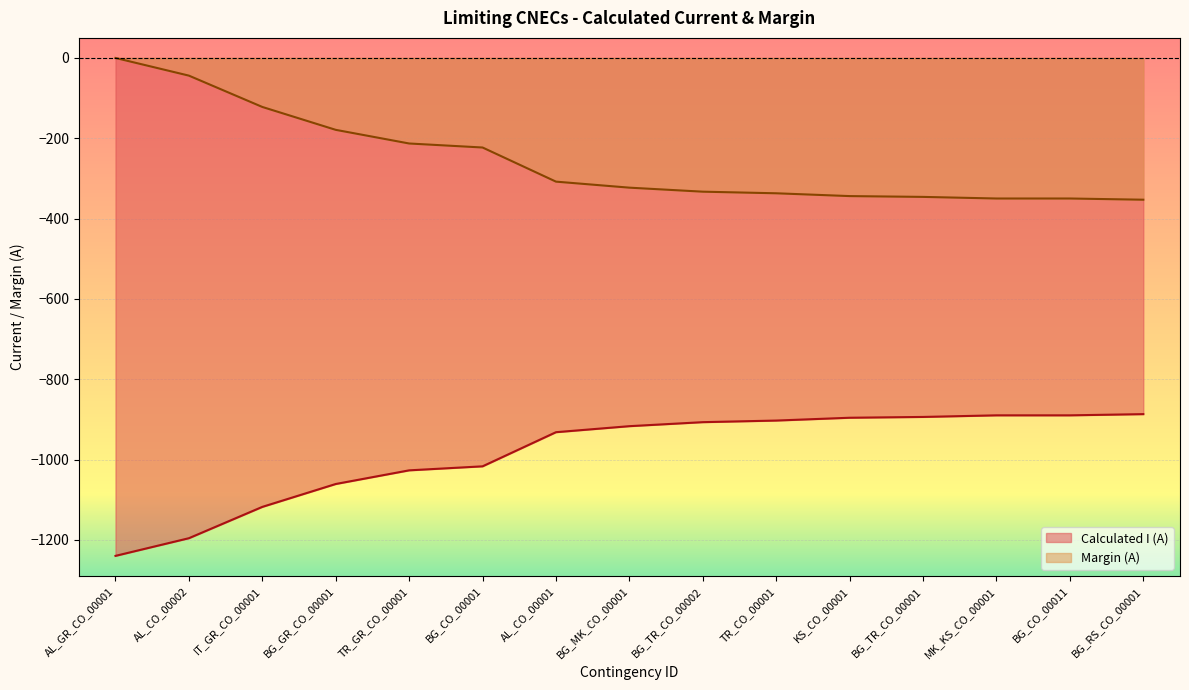

How many data points in Calculated I (A) are less than -917?

7